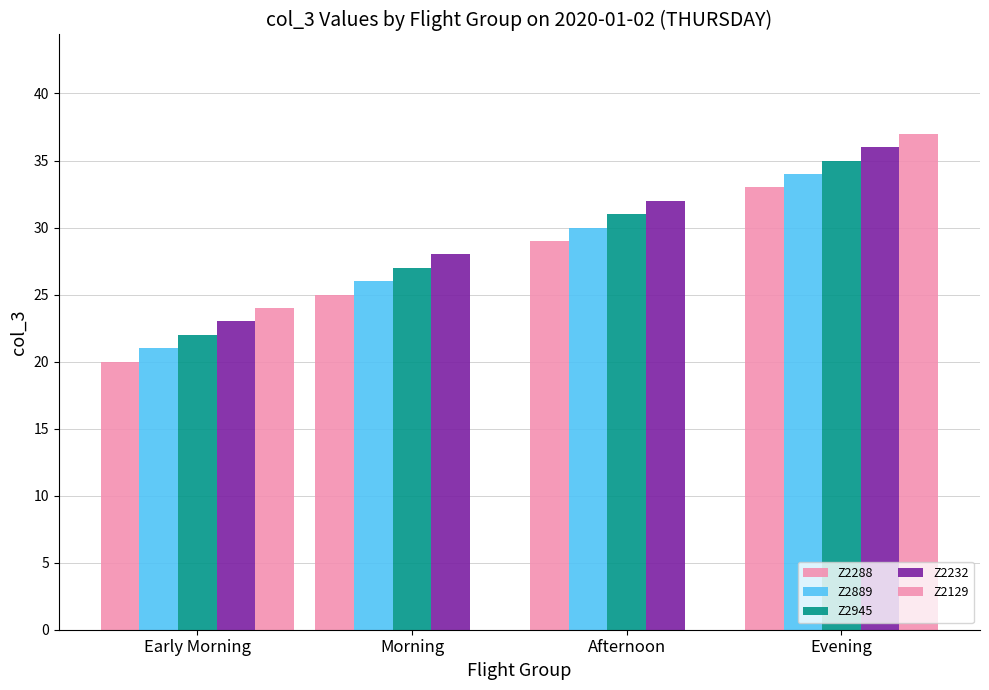

Which category has the highest value in the Z2129 series?

Evening